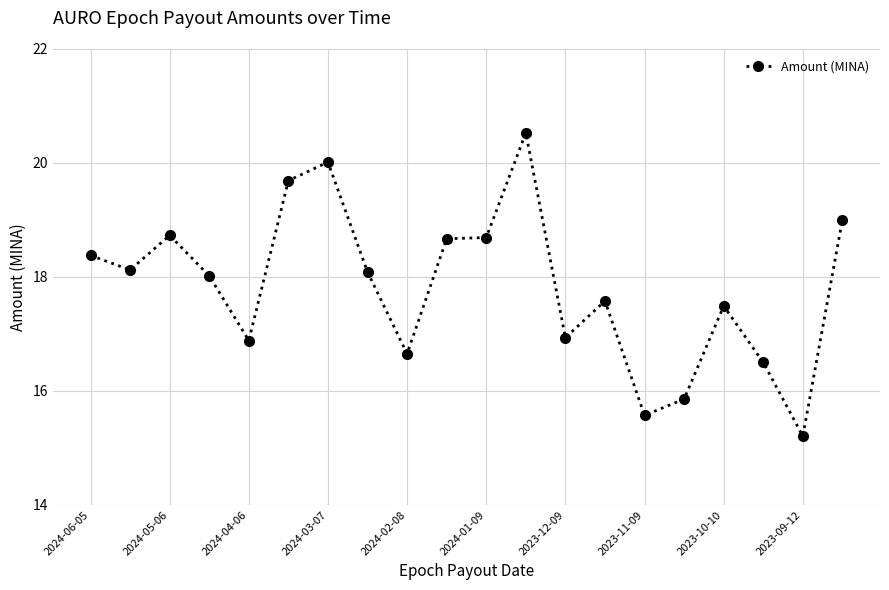

What is the greatest value displayed?

20.5